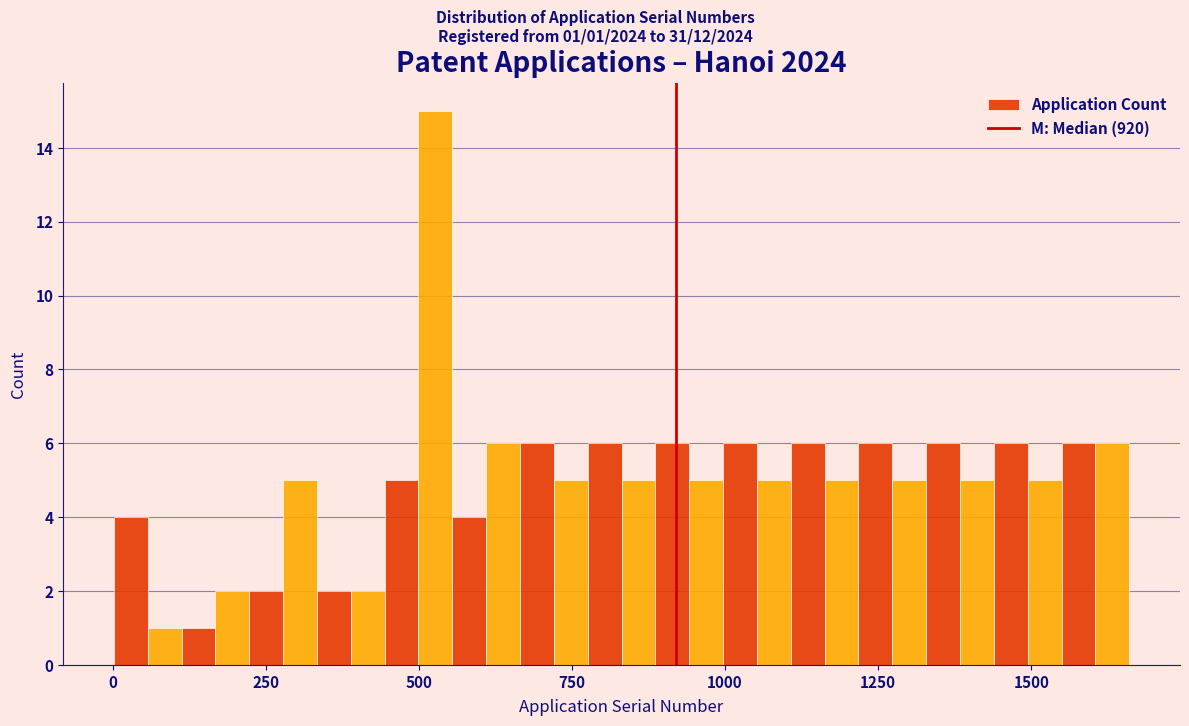

Around what value on the x-axis is the tallest bar? Give the approximate position of its centre, as read against the axis.

550